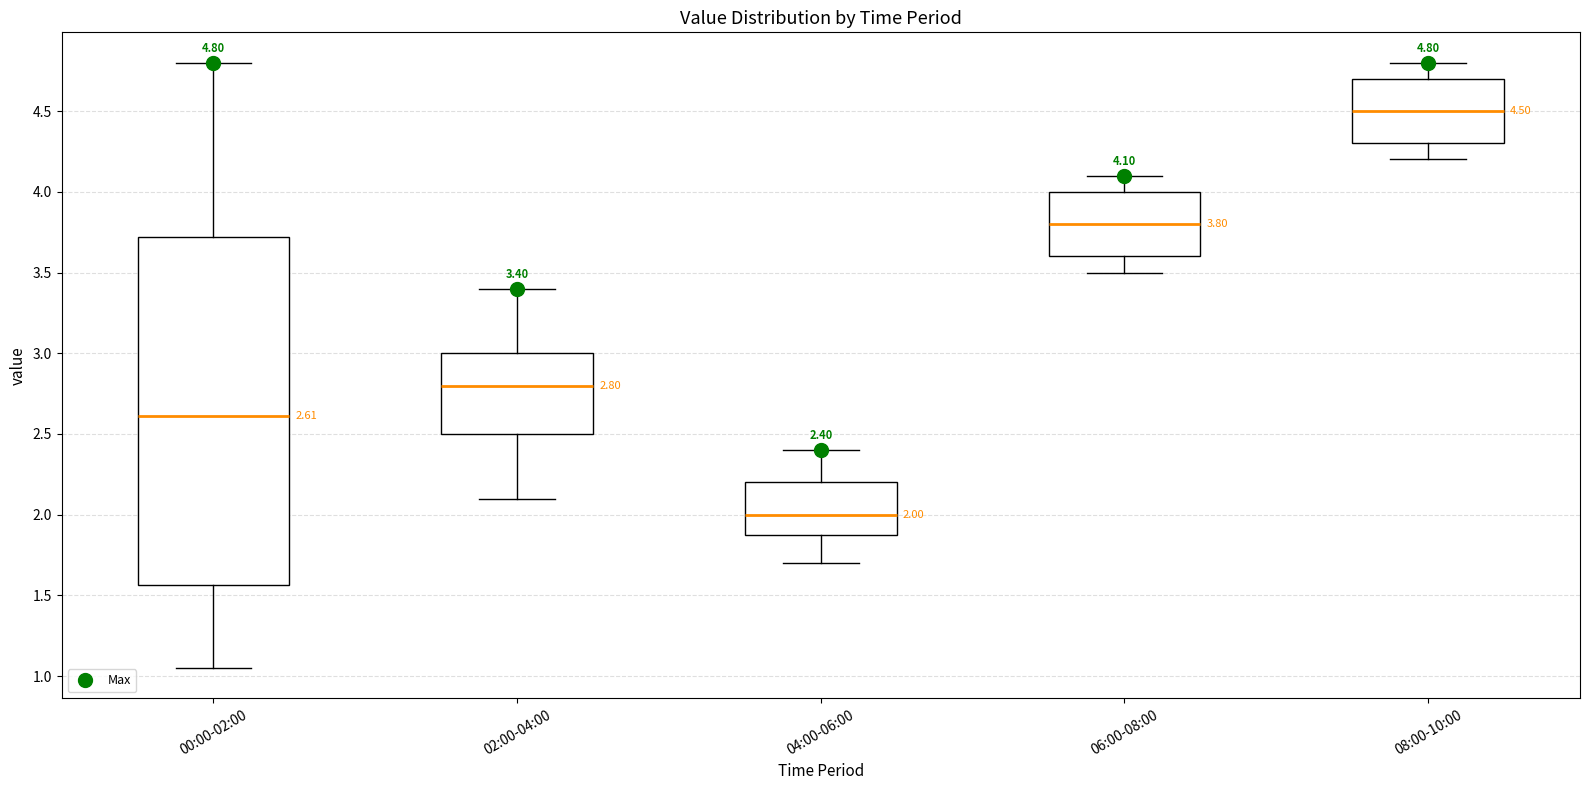

Which box's median line is the lowest?

04:00-06:00